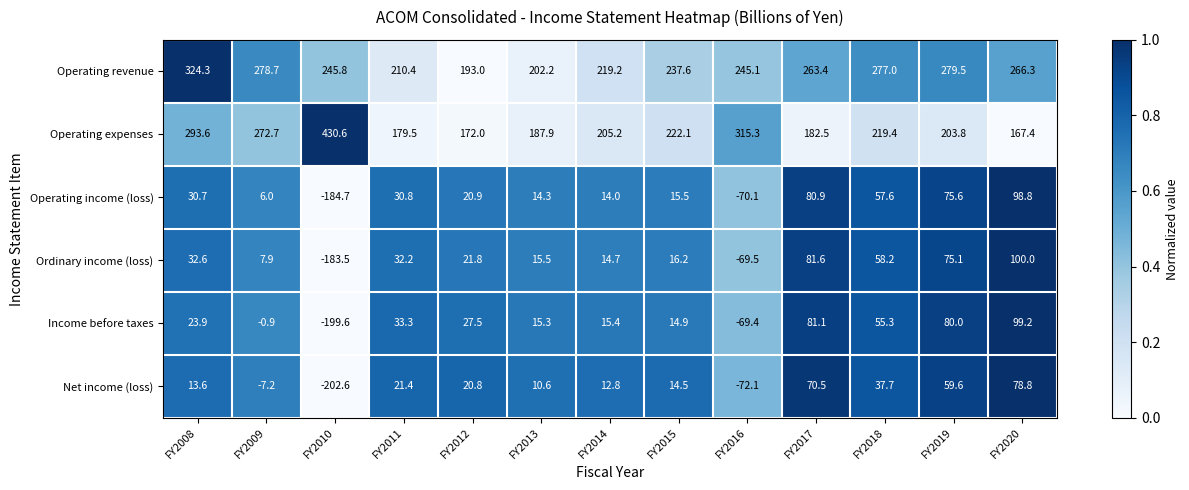

Which series has the largest total across all categories?

Operating revenue